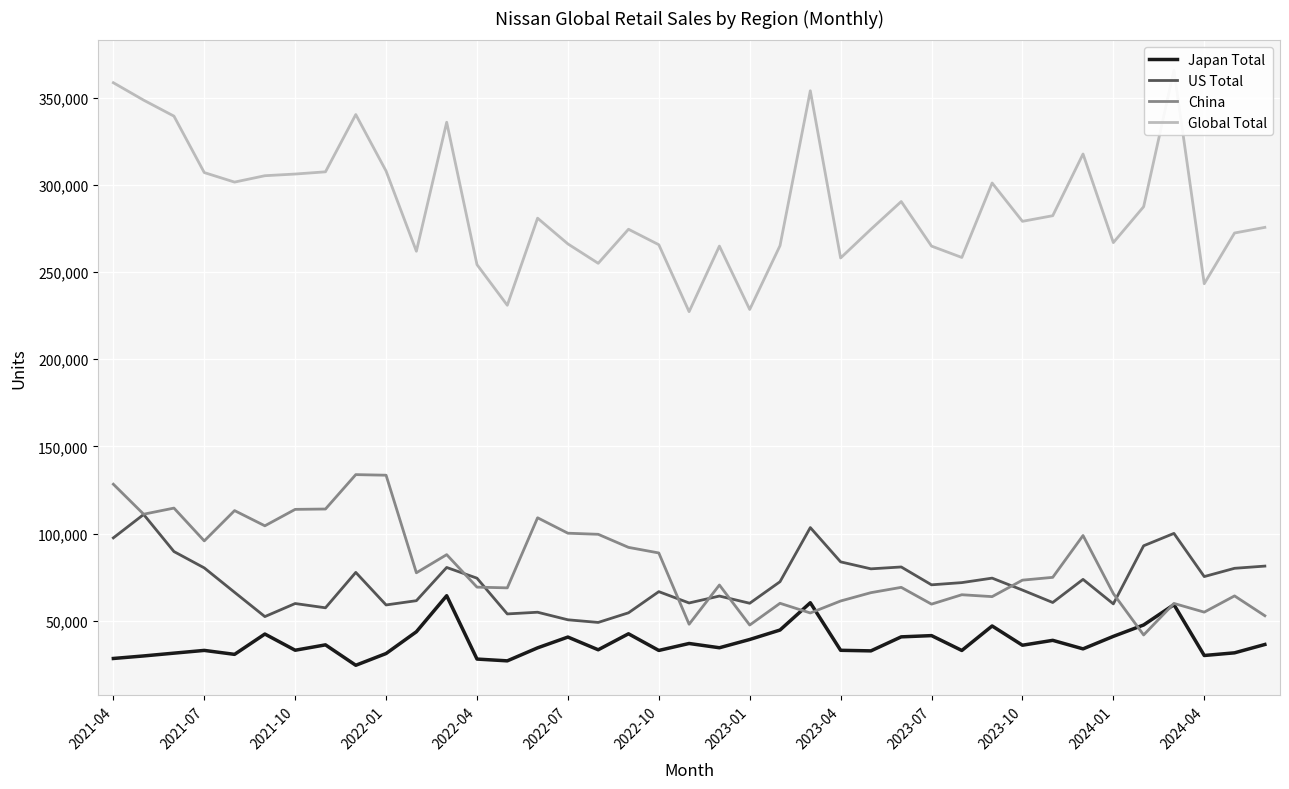

How many values in the Global Total series are below 279102?

19